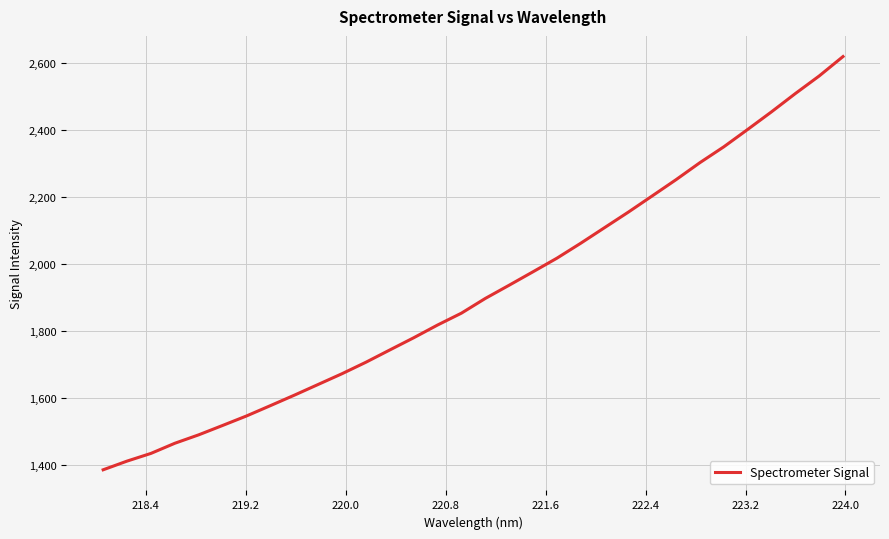

How many categories are shown in the chart?

32